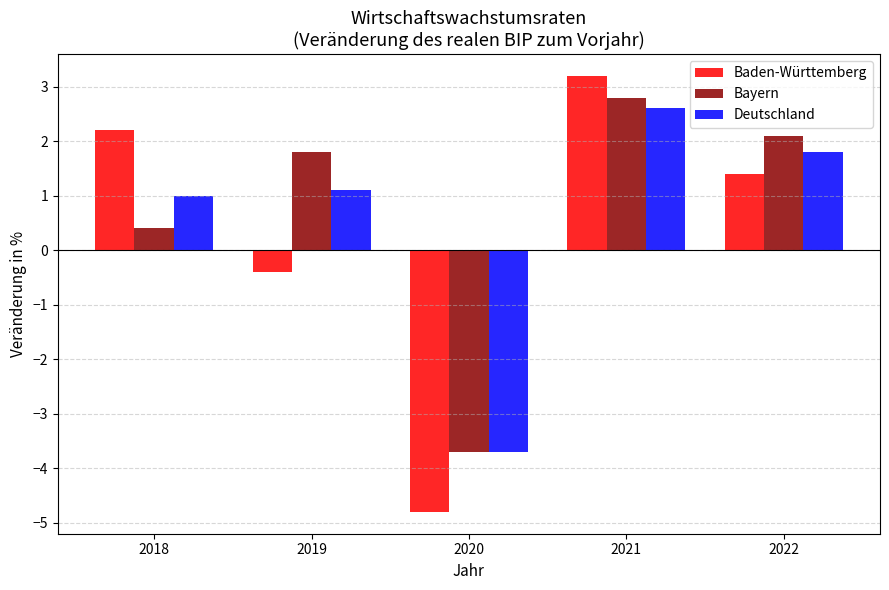

Where is Deutschland nearest to the value 0?

2018